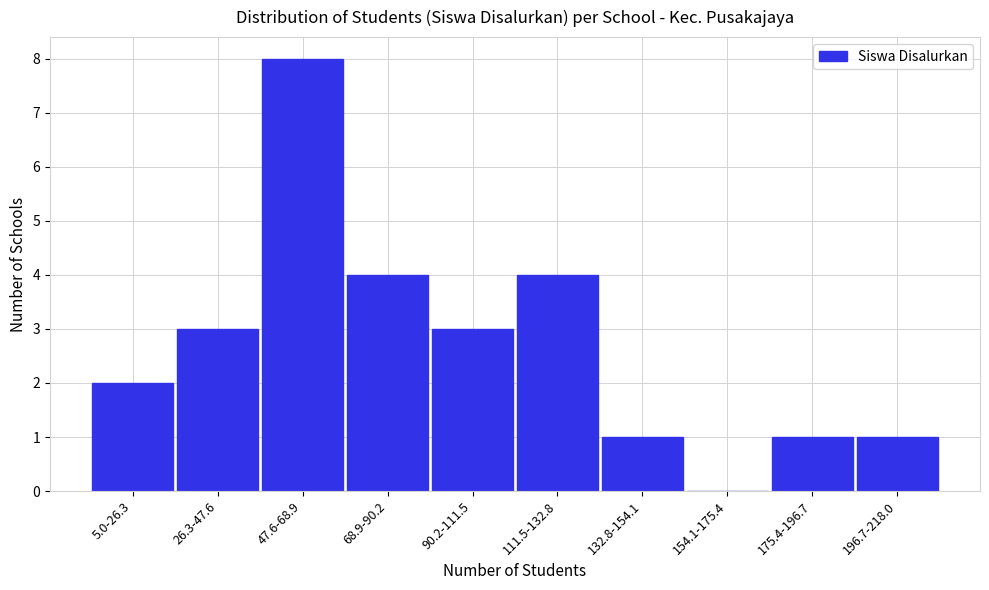

Reading left to right, list all the values displayed in this chart.

5.0-26.3=2	26.3-47.6=3	47.6-68.9=8	68.9-90.2=4	90.2-111.5=3	111.5-132.8=4	132.8-154.1=1	154.1-175.4=0	175.4-196.7=1	196.7-218.0=1